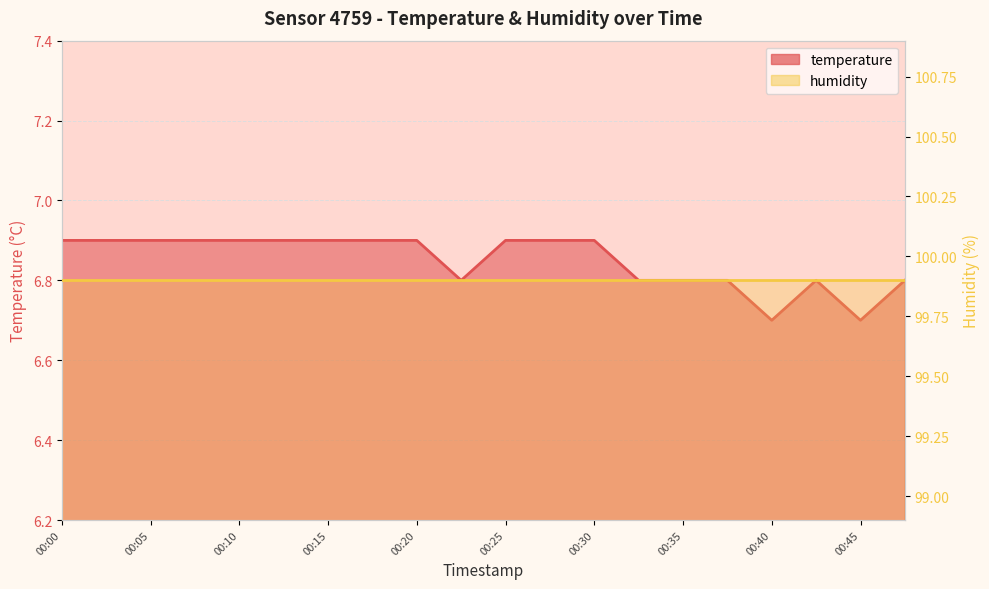

True or false: the data shows 9.9 at 00:20.

False